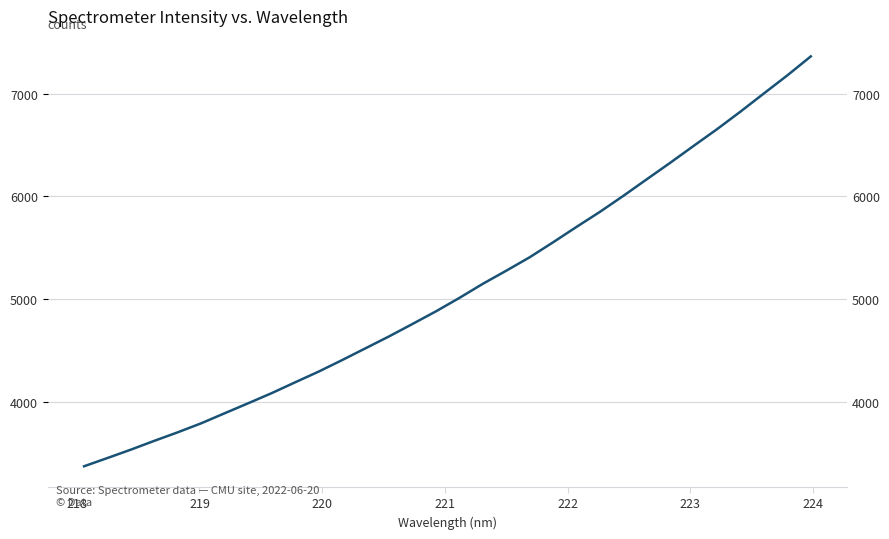

What is the greatest value displayed?

7361.1